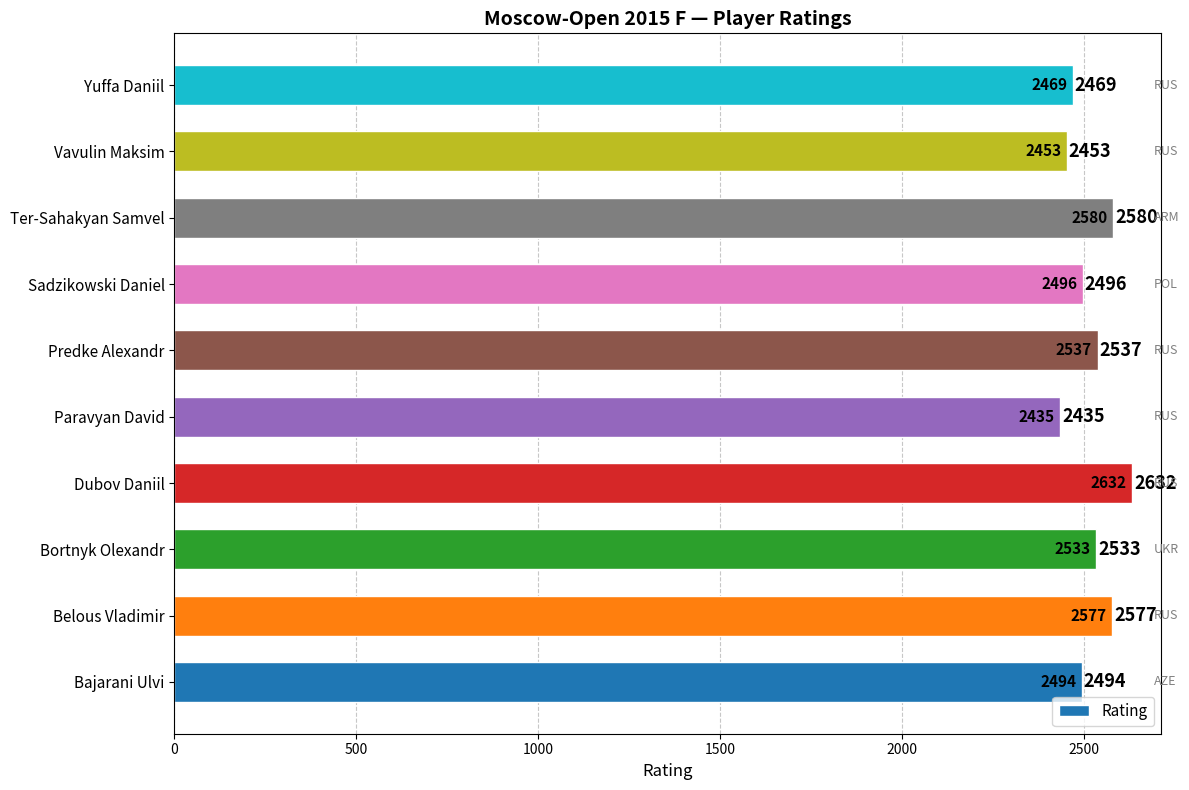

True or false: the data shows 4498 at Dubov Daniil.

False